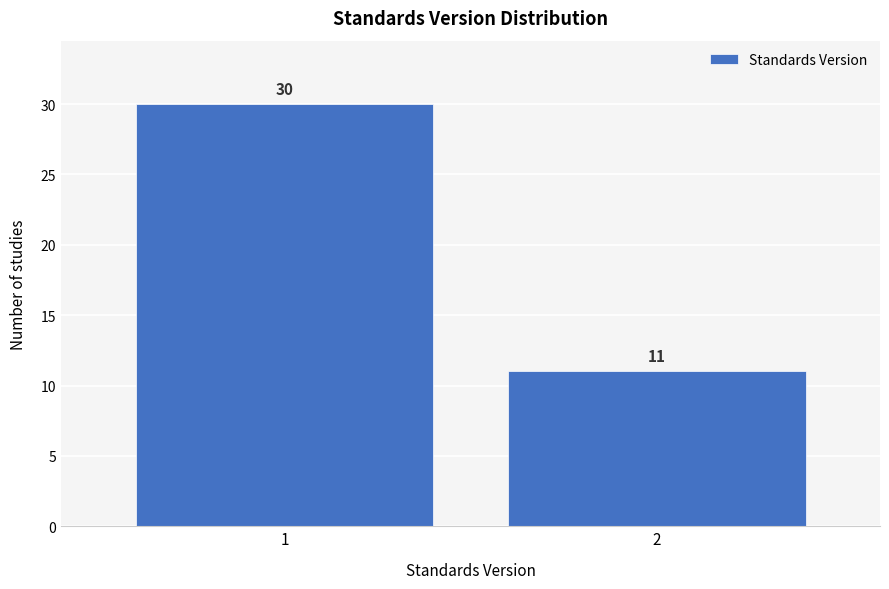

Reading left to right, what are all the values shown in this chart?

1=30	2=11